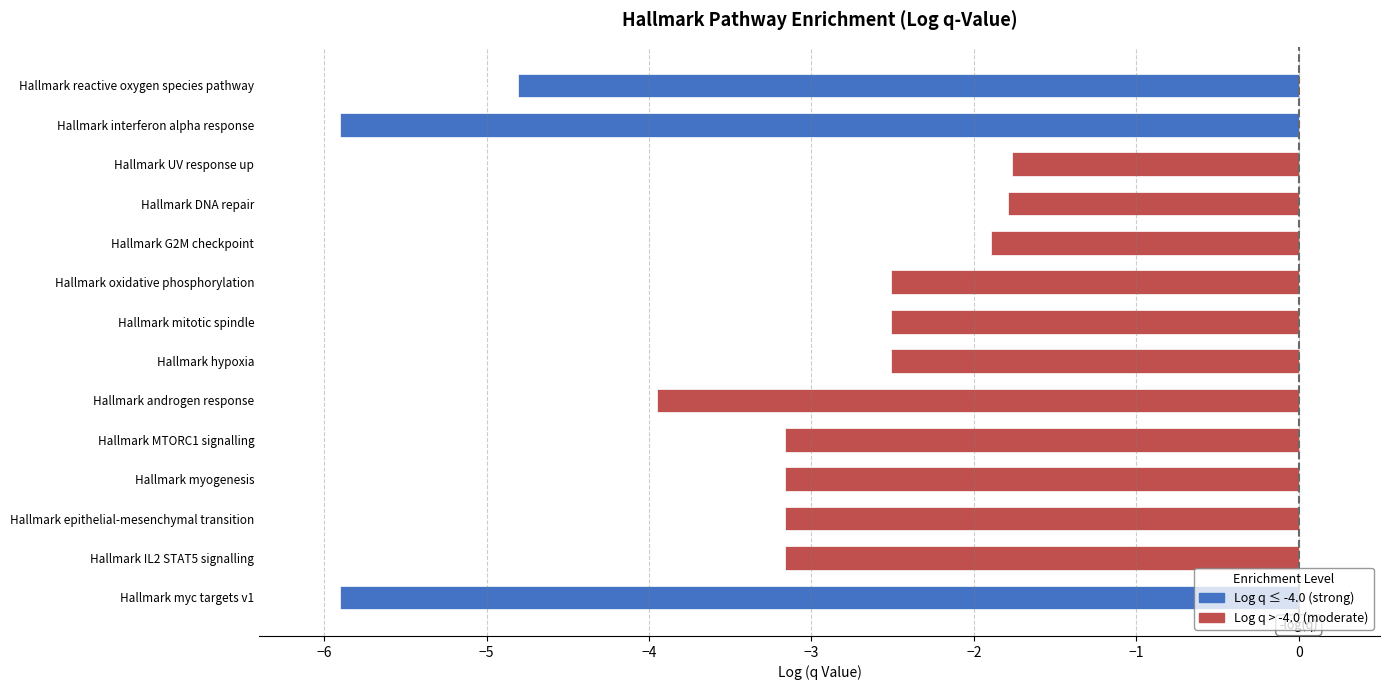

How many data points does each series have?

14